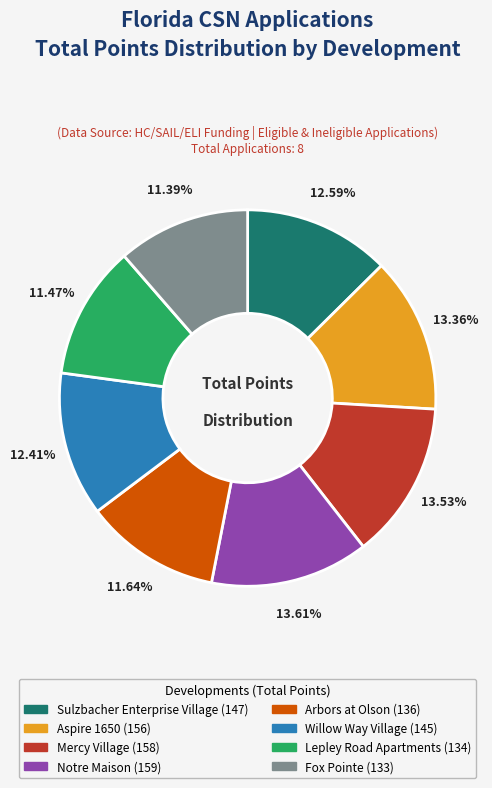

How many segments does this pie chart have?

8